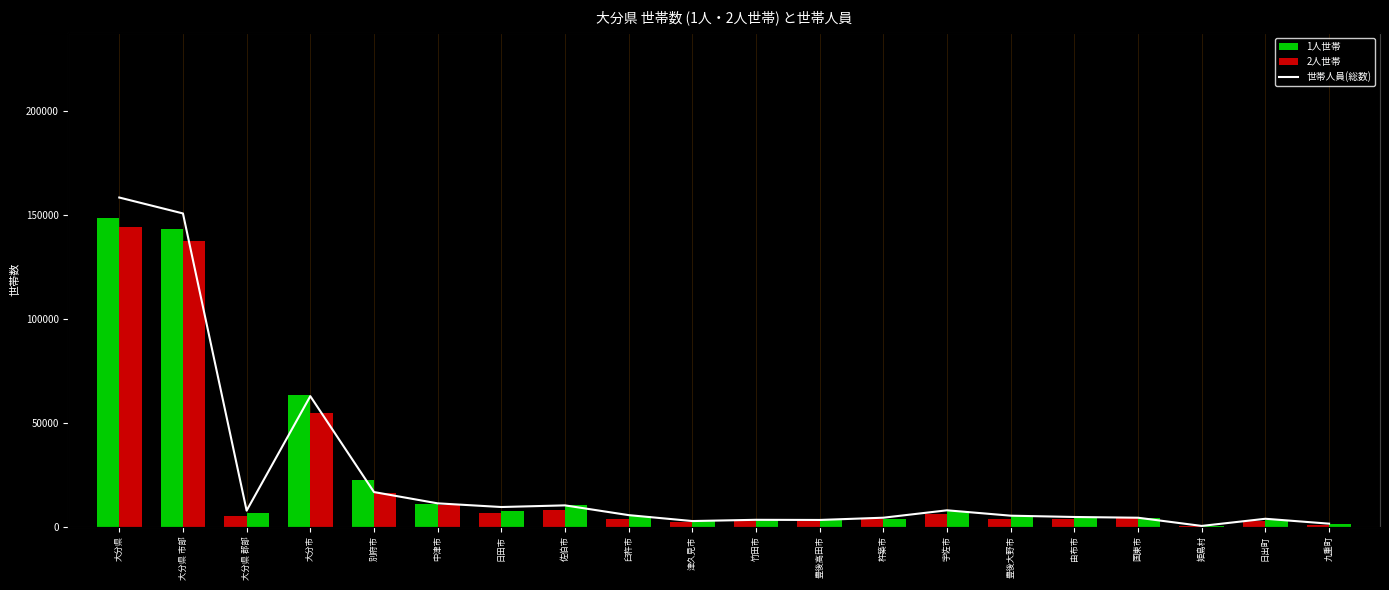

Which category has the highest value across all series?

大分県